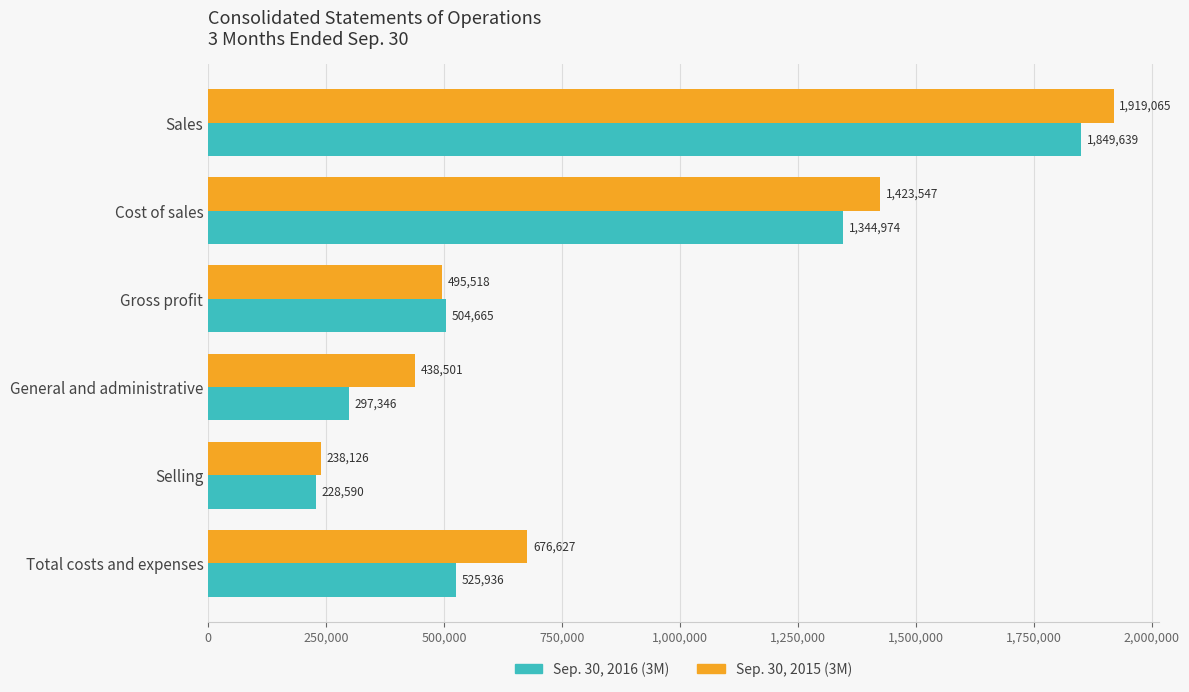

What is the total value across all series at Gross profit?

1000183